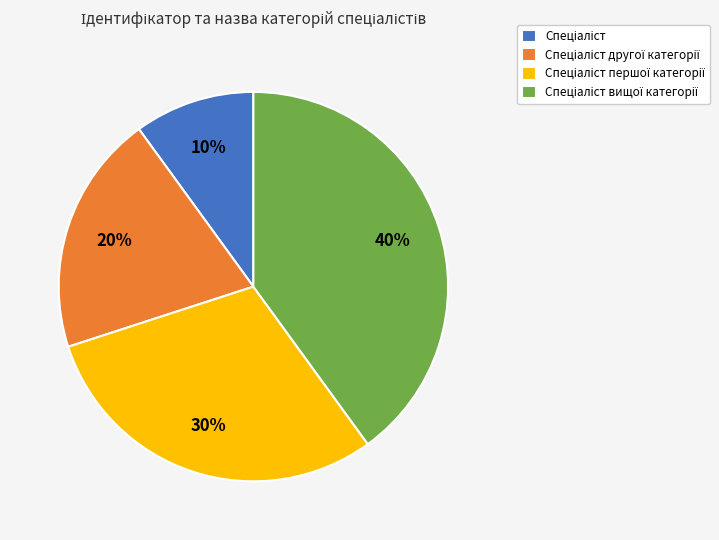

How many slices are in this pie chart?

4